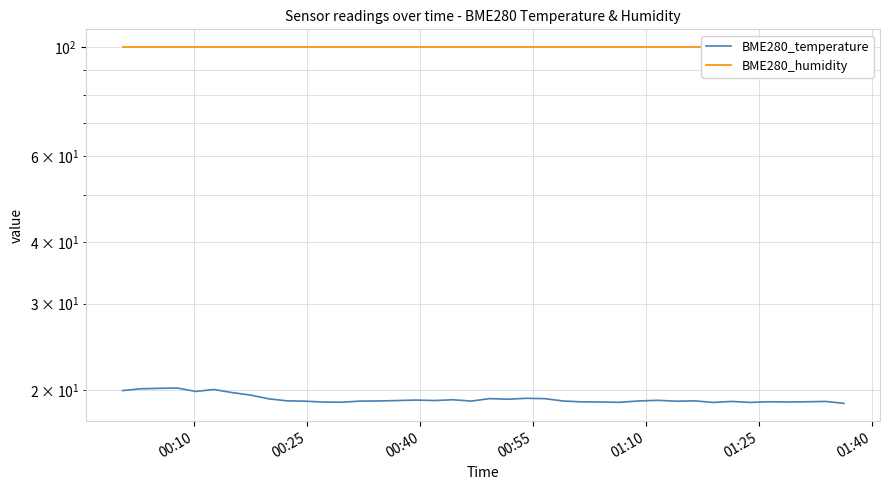

Reading right to left, what are all the values shown in this chart?

BME280_temperature: 18.8	18.9	18.9	18.9	18.9	18.9	18.9	18.9	19.0	19.0	19.1	19.0	18.9	18.9	18.9	19.0	19.2	19.2	19.1	19.2	19.0	19.1	19.0	19.1	19.0	19.0	19.0	18.9	18.9	19.0	19.0	19.2	19.5	19.8	20.0	19.9	20.2	20.1	20.1	19.9
BME280_humidity: 100.0	100.0	100.0	100.0	100.0	100.0	100.0	100.0	100.0	100.0	100.0	100.0	100.0	100.0	100.0	100.0	100.0	100.0	100.0	100.0	100.0	100.0	100.0	100.0	100.0	100.0	100.0	100.0	100.0	100.0	100.0	100.0	100.0	100.0	100.0	100.0	100.0	100.0	100.0	100.0